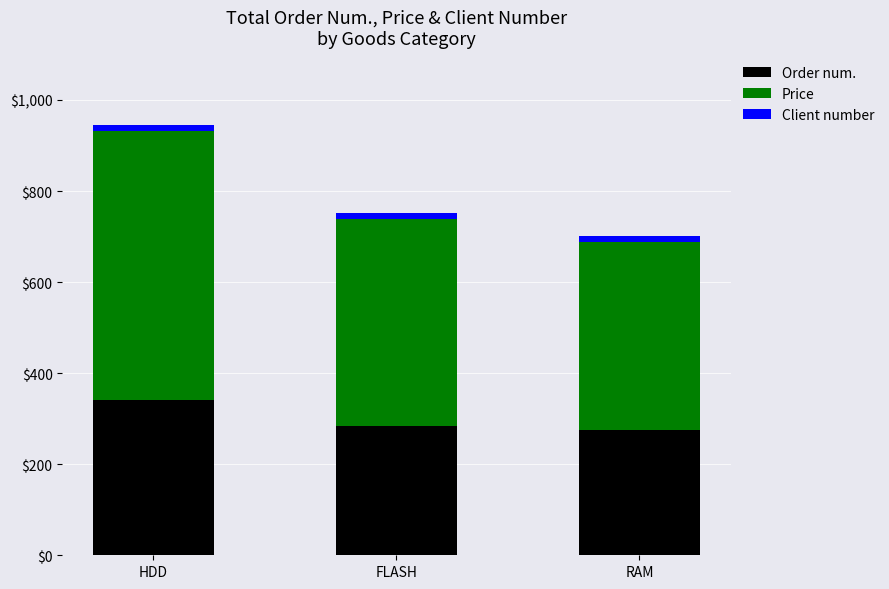

Is it true that Order num. equals 66 at RAM?

False